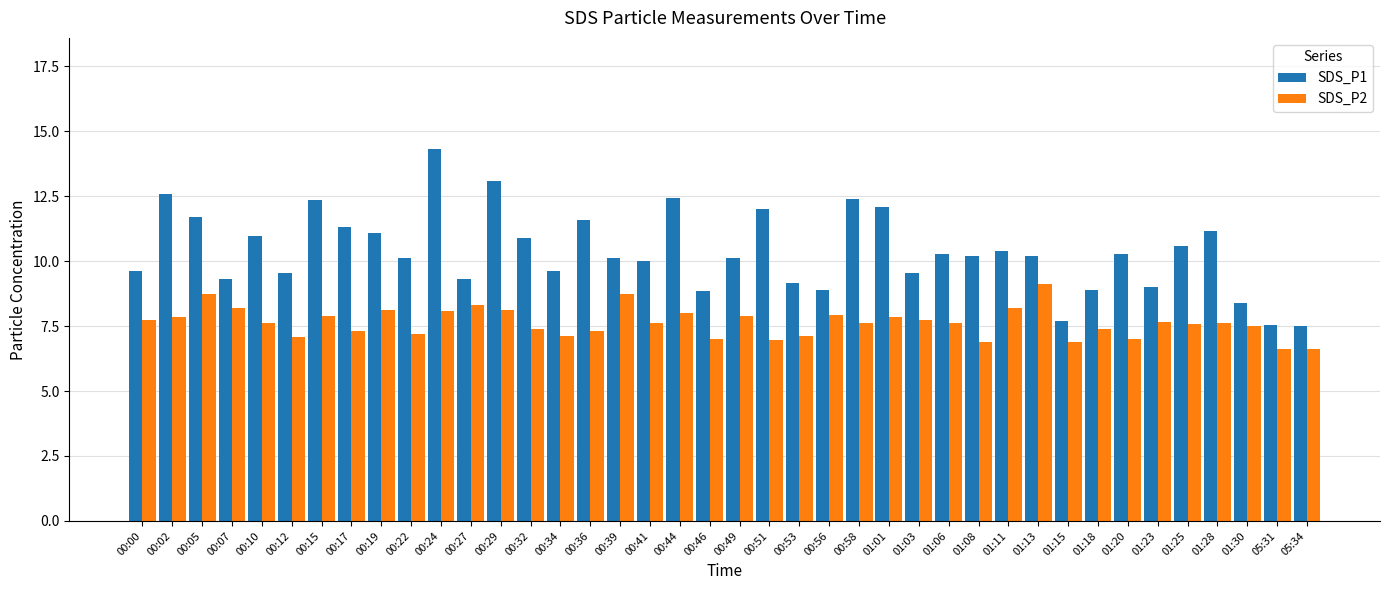

What is the sum of the SDS_P2 values at 05:34 and 00:39?

15.4